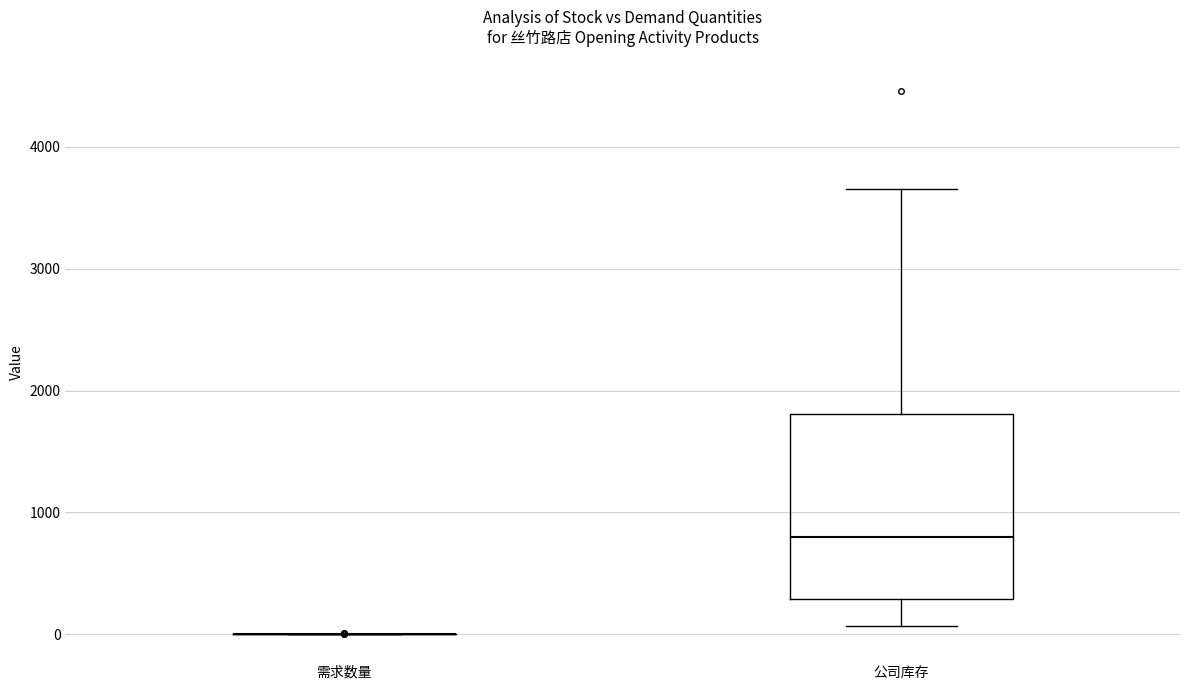

Reading left to right, read every box against the y-axis: the position of its median line, the range the box covers, and the ends of its whiskers. The values are not printed on the chart, so give them approximately, as read against the axis.

需求数量: box collapsed to a line at 0, whiskers 0 to 0
公司库存: median 800, box 300 to 1800, whiskers 100 to 3700